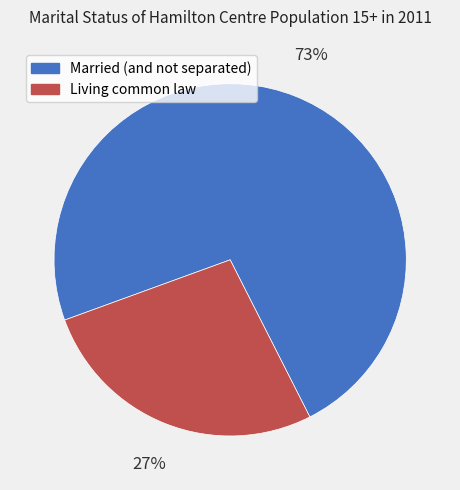

Approximately how many times larger is the value at Living common law compared to Married (and not separated)?

0.4